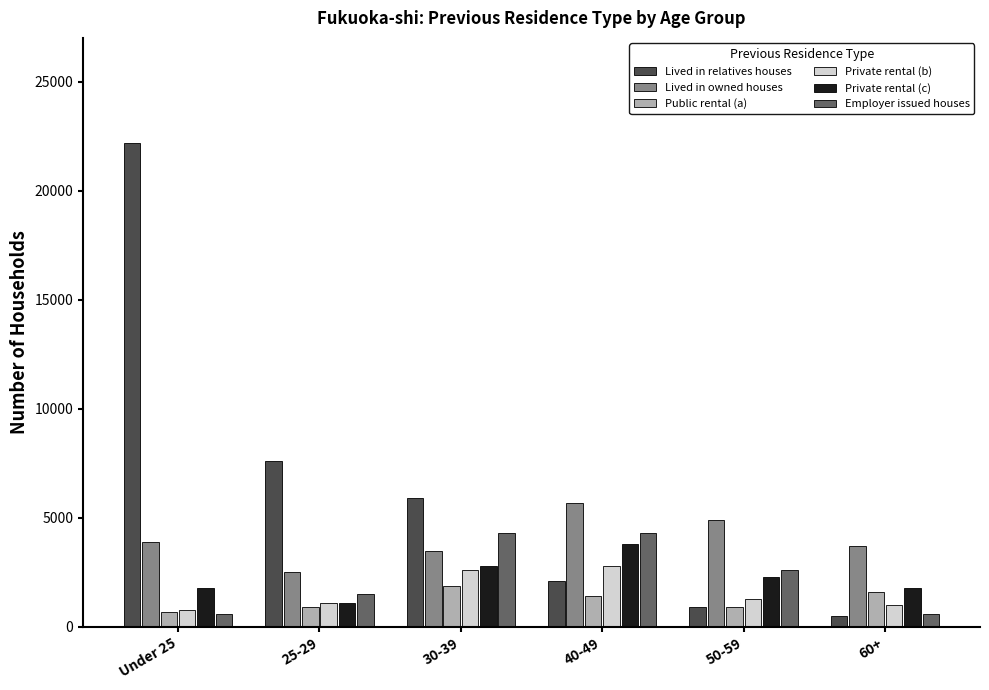

Which series has the largest range (max minus min)?

Lived in relatives houses